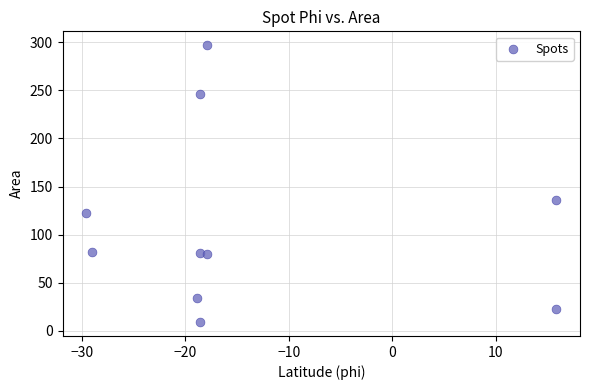

What is the range of Y values (max minus min)?

288